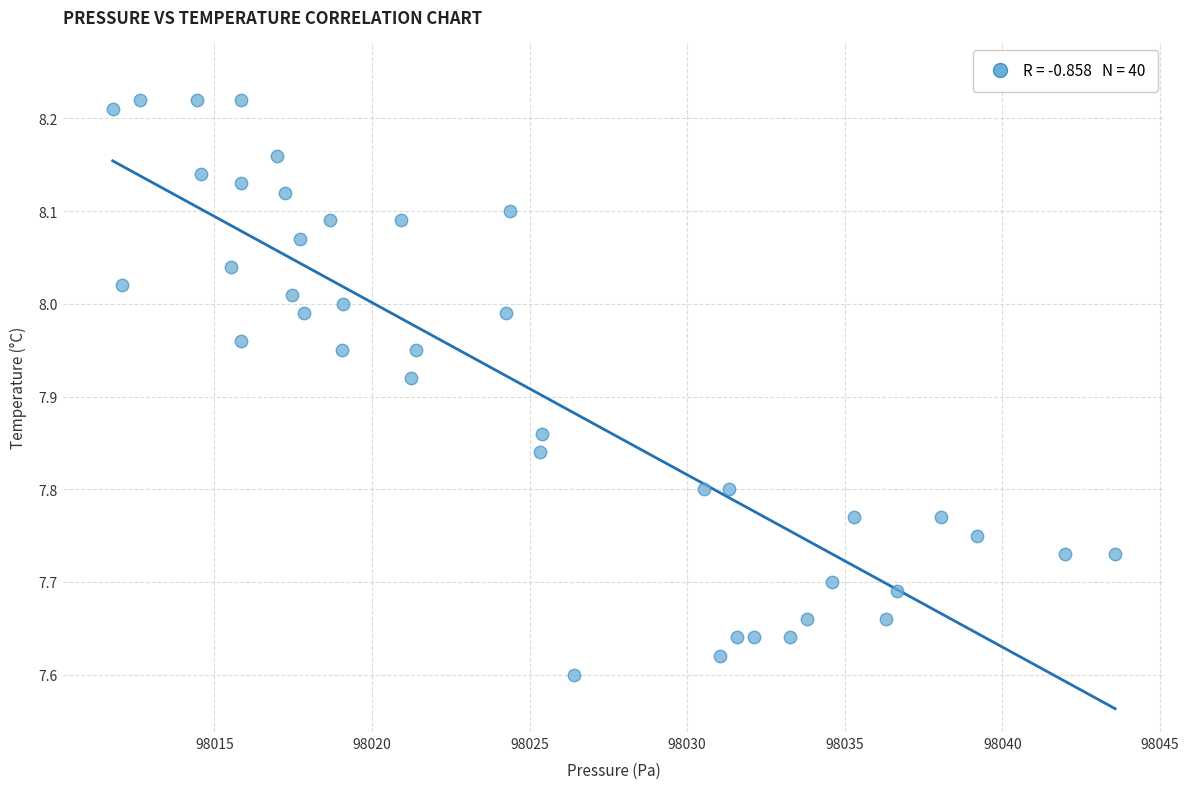

What is the range of Y values (max minus min)?

0.6